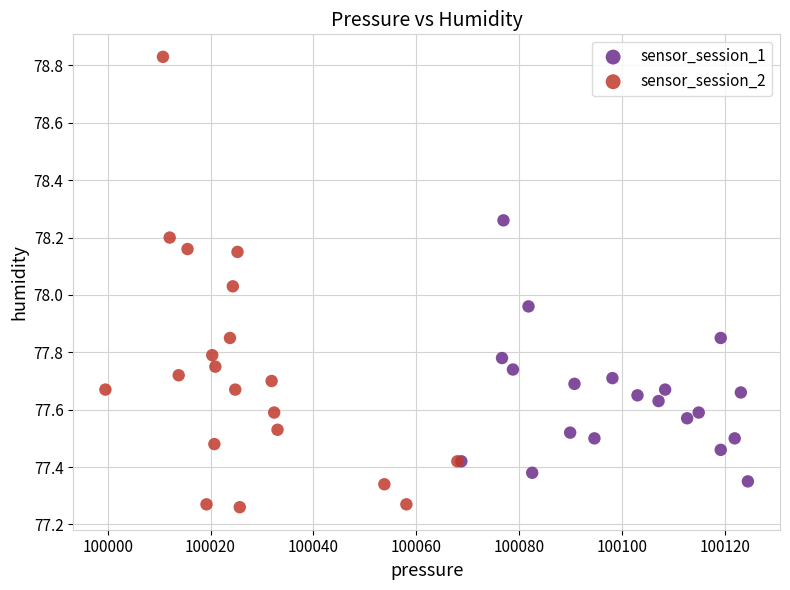

Which series has the largest Y range (max minus min)?

sensor_session_2